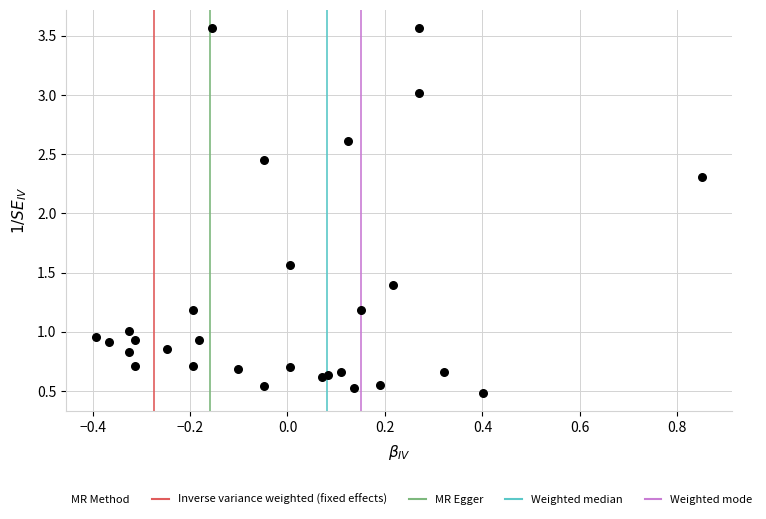

What Y value in the scatter plot is closest to 2?

2.3